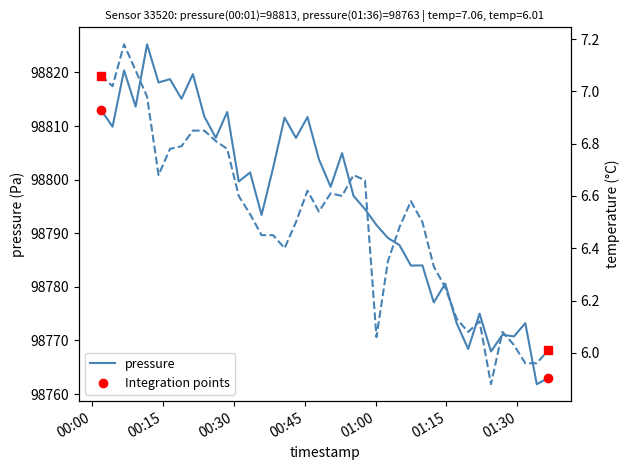

What is the label of the 26th point from the left?

2024-02-26T01:02:36